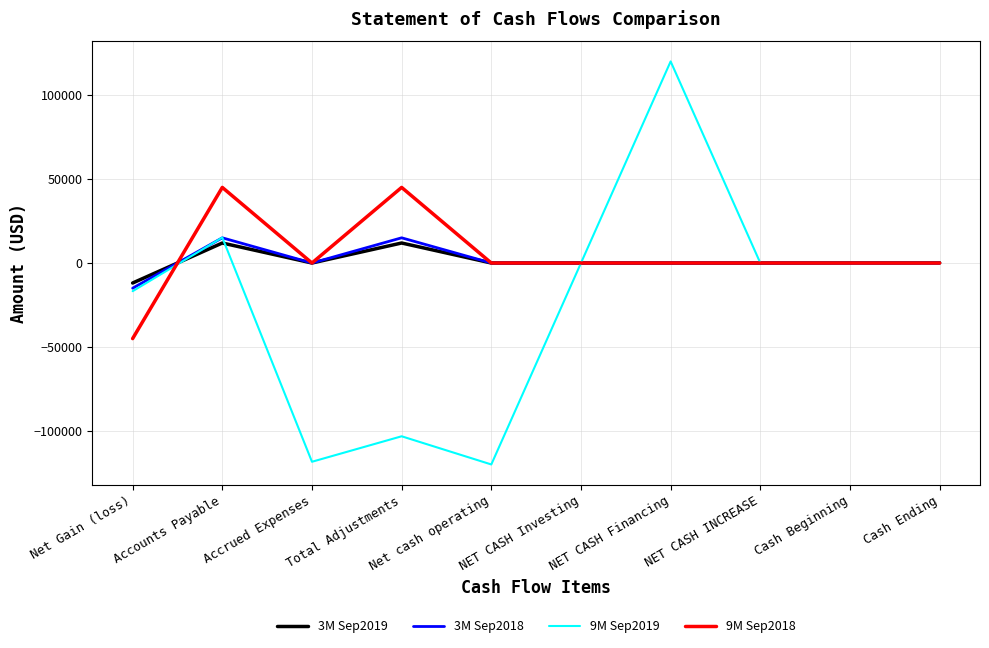

Is it true that 9M Sep2018 equals 41365 at Accrued Expenses?

False